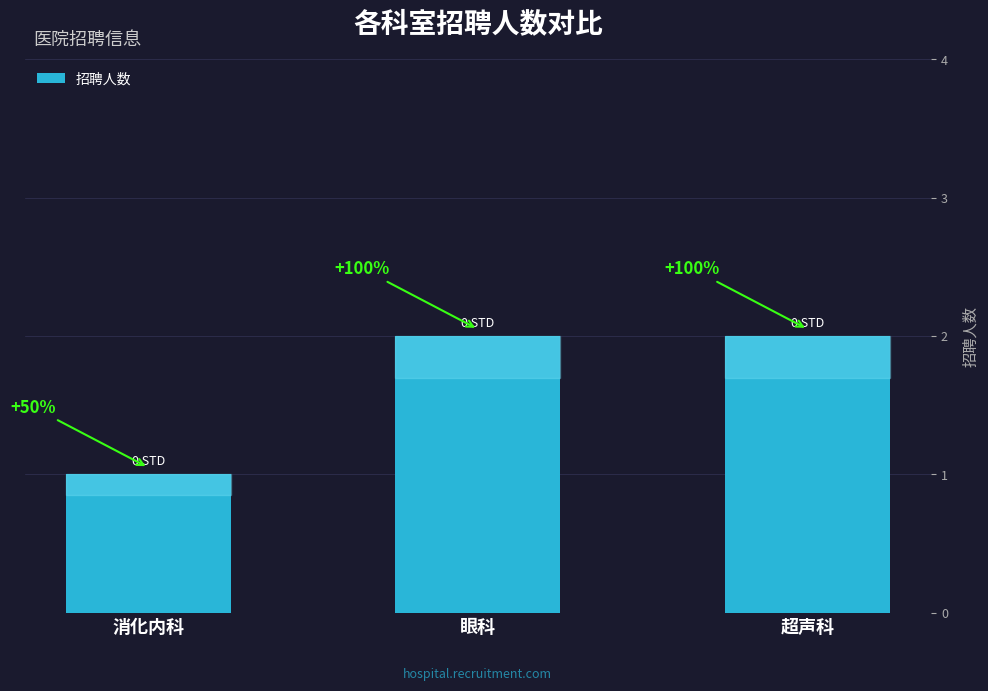

What is the approximate value at 眼科?

2